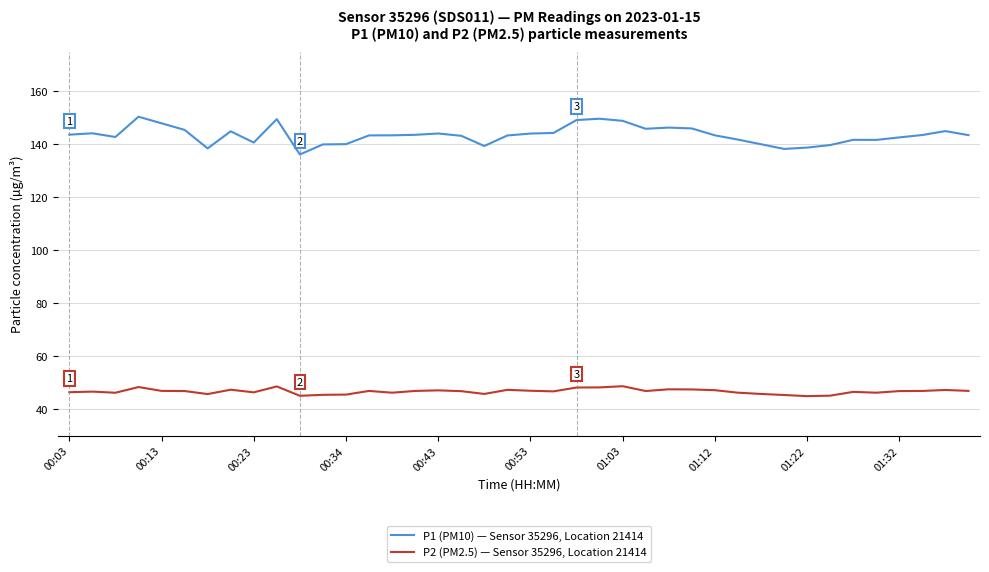

In P2 (PM2.5) — Sensor 35296, Location 21414, how many points are higher than both neighbors (excluding endpoints)?

11